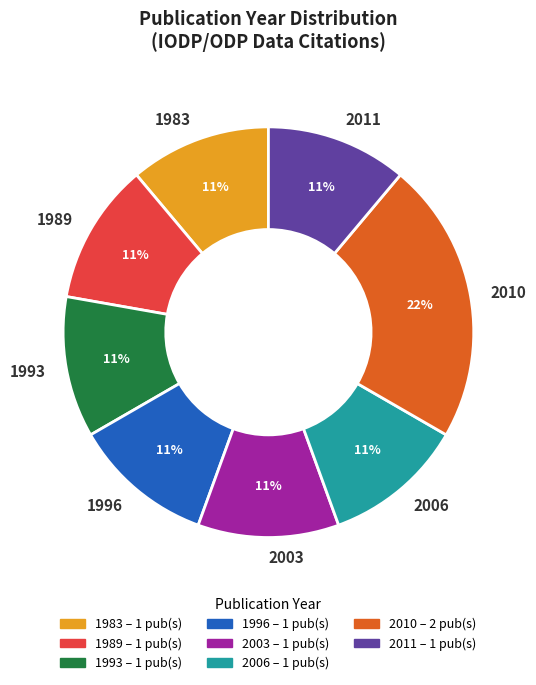

To the nearest percent, what is the average slice percentage?

12%